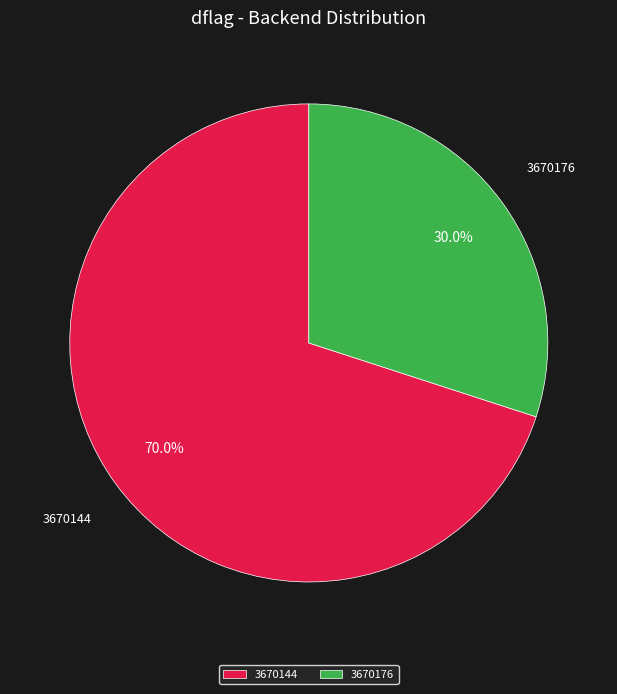

Combined, what portion of the pie is 3670144 and 3670176?

100.0%